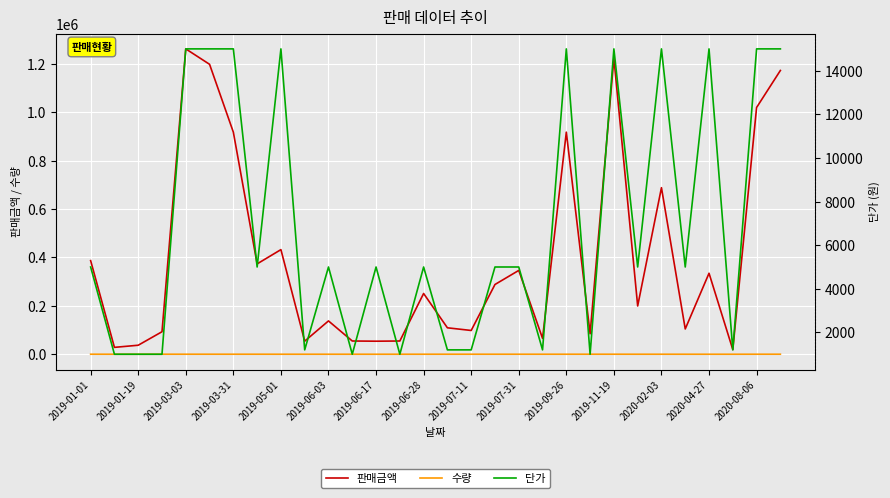

True or false: 판매금액 has more than 1 interior local peaks.

True